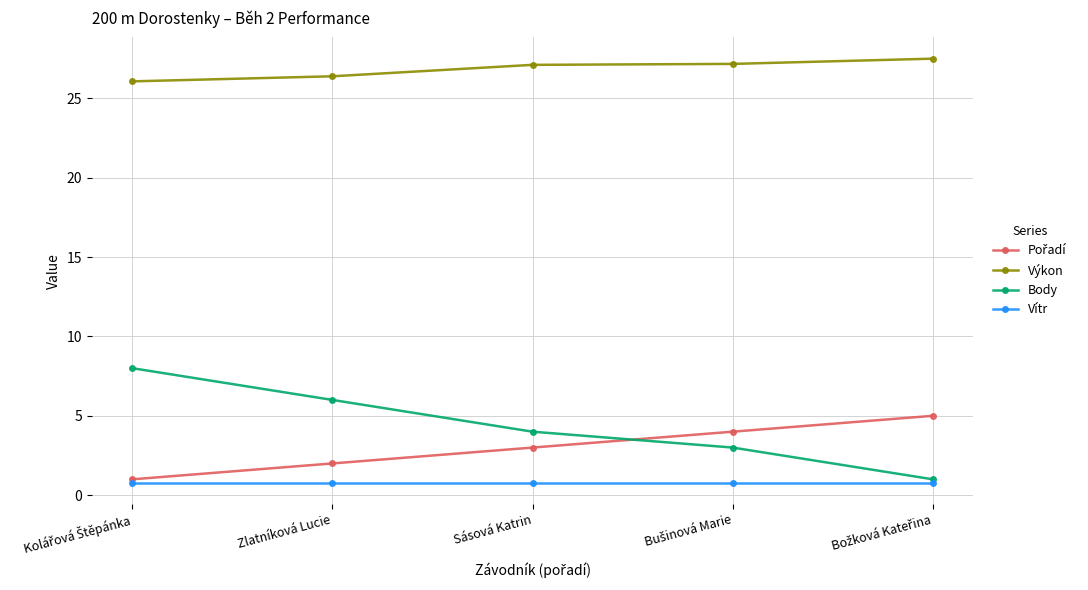

How many lines are shown in the chart?

4